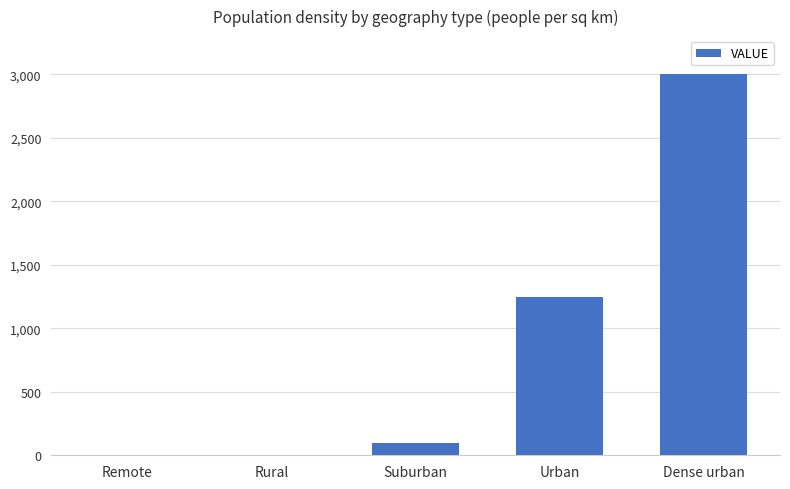

True or false: the data shows 1250.0 at Urban.

True